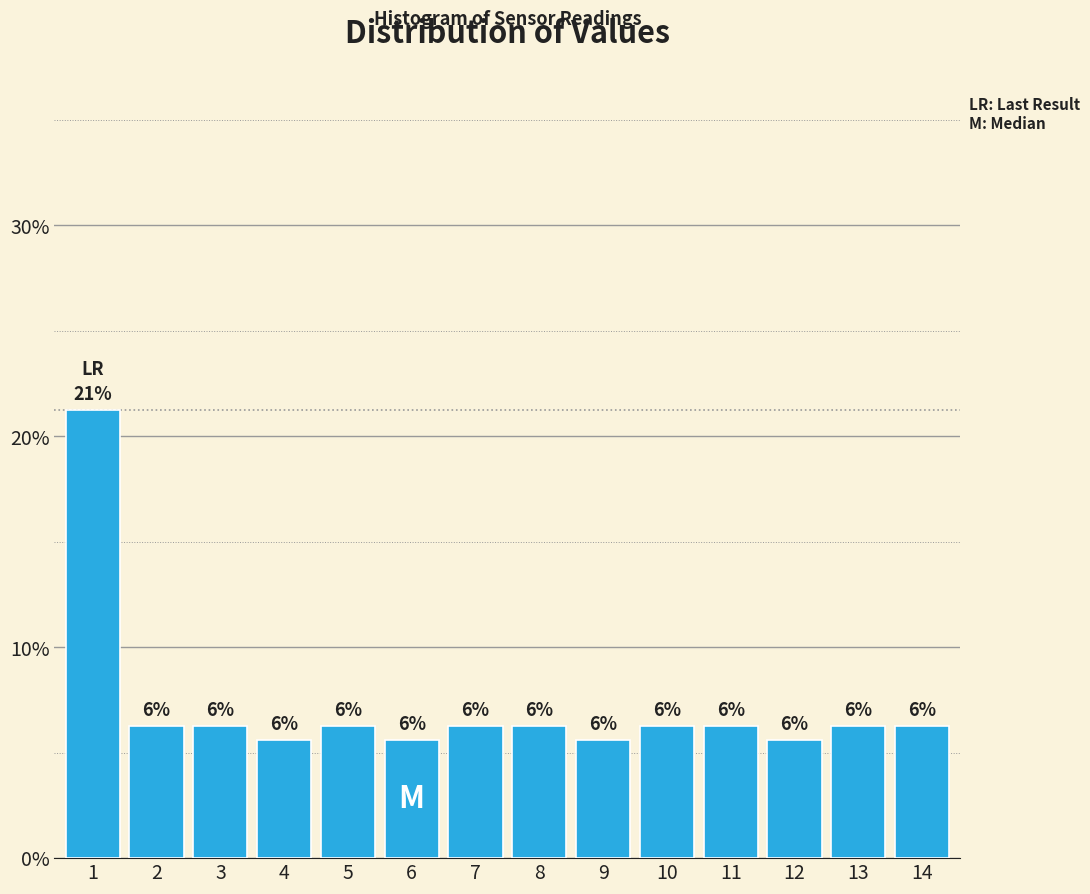

Does the chart contain any negative values?

No